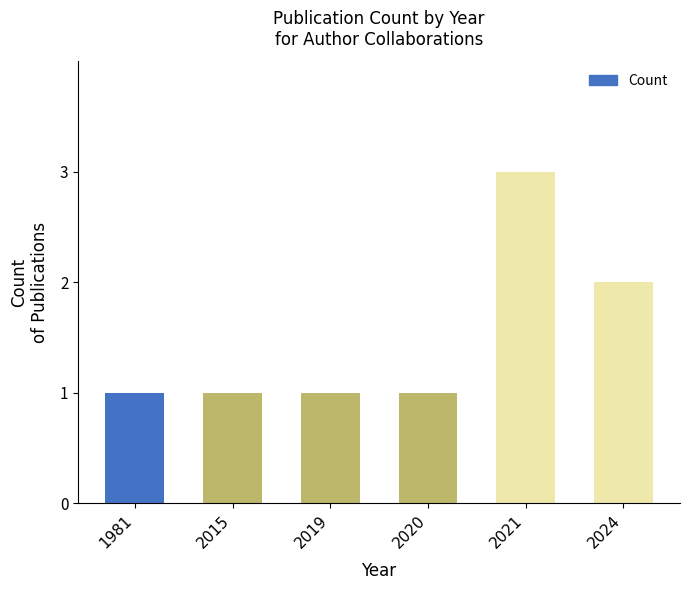

How many series are shown in this chart?

1